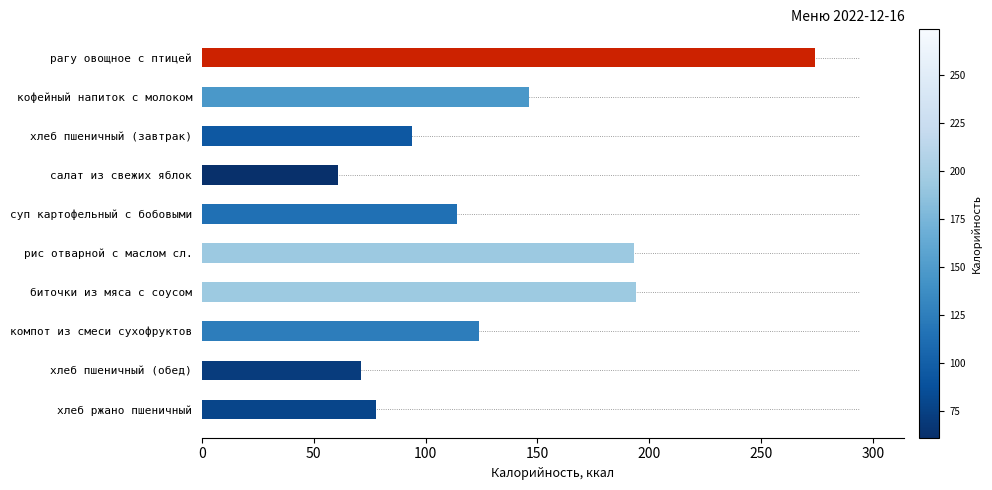

What is the value of the 1st bar from the top?

274